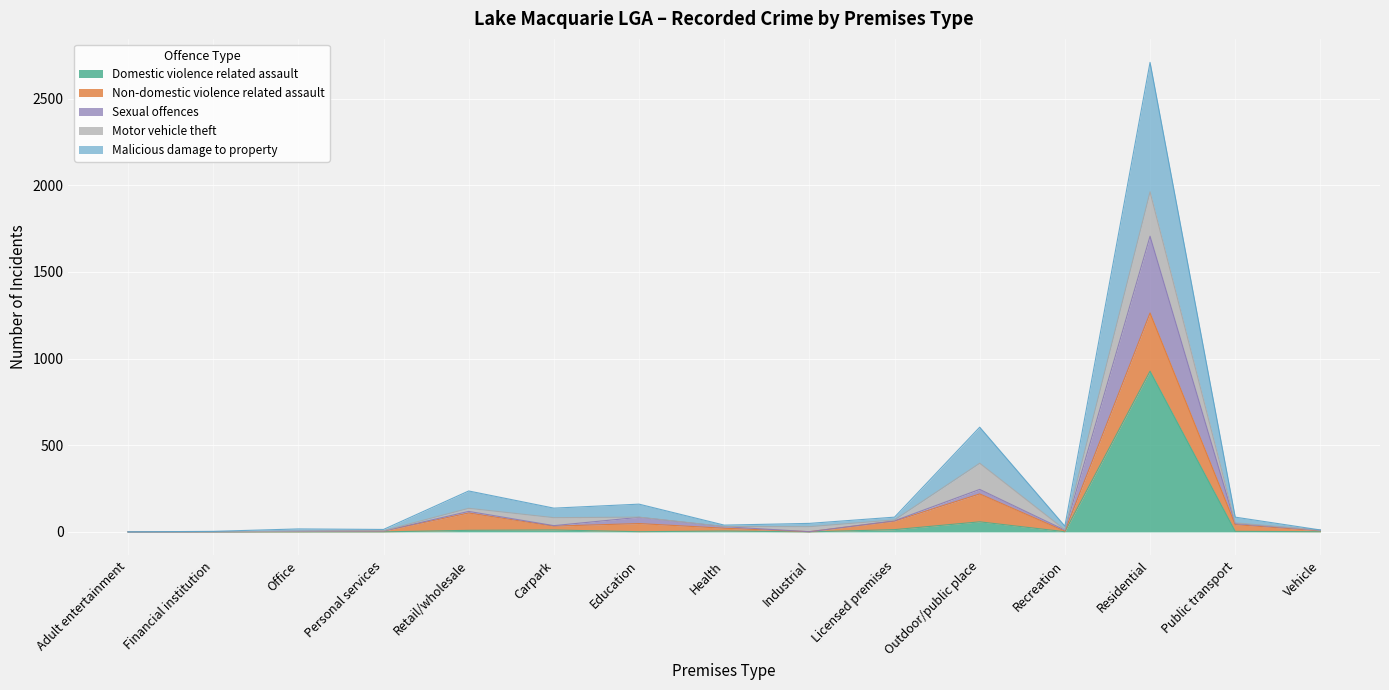

What is the difference between the maximum and minimum values in the Sexual offences series?

1706